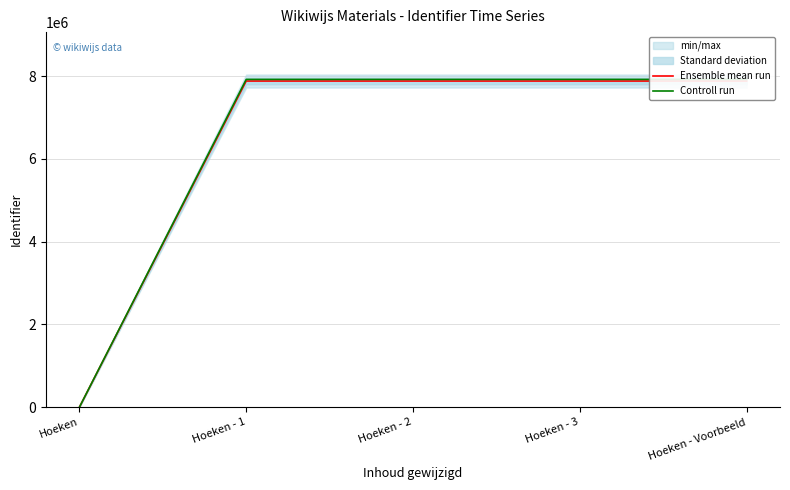

Rank the categories by Controll run value from highest to lowest.

Hoeken - Voorbeeld, Hoeken - 3, Hoeken - 2, Hoeken - 1, Hoeken